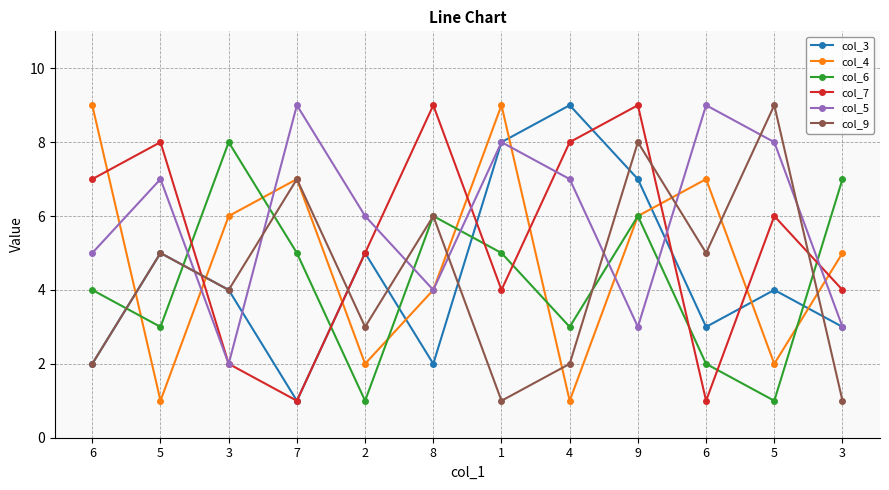

True or false: col_6 has a value of 3 at 5.

True